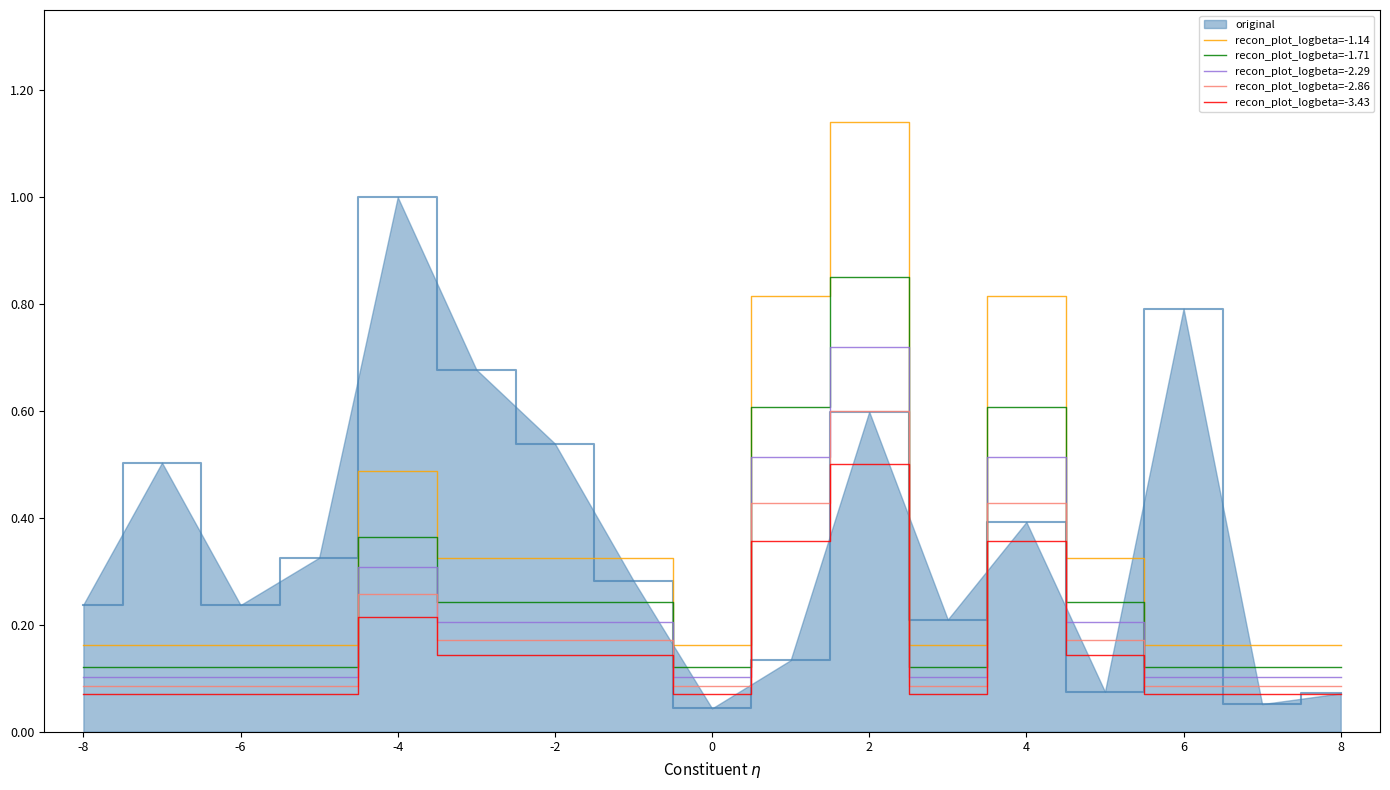

Rank the series by their maximum value, from lowest to highest.

recon_plot_logbeta=-3.43, recon_plot_logbeta=-2.86, recon_plot_logbeta=-2.29, recon_plot_logbeta=-1.71, original, recon_plot_logbeta=-1.14